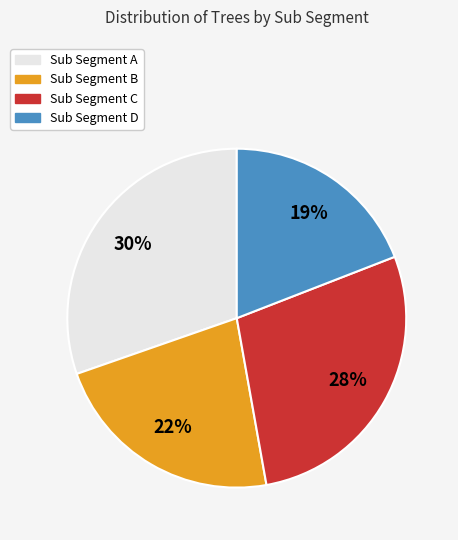

Which category has the smallest portion of the pie?

Sub Segment D